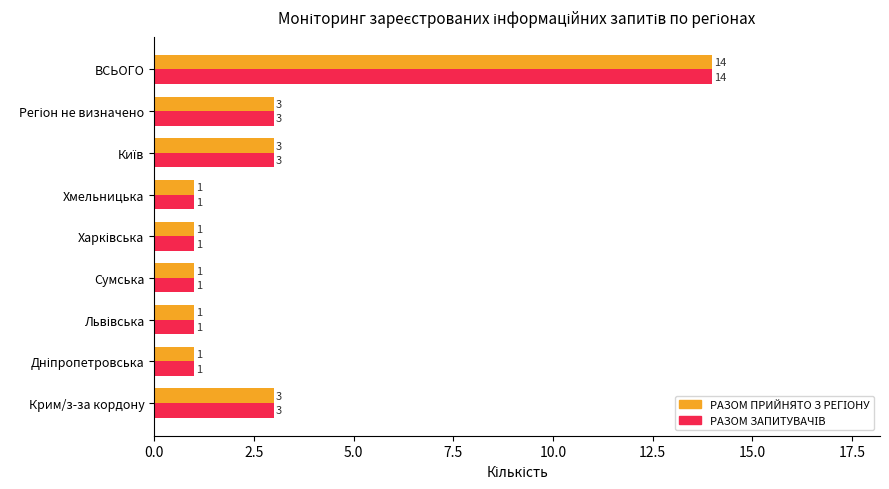

What is the greatest value displayed?

14